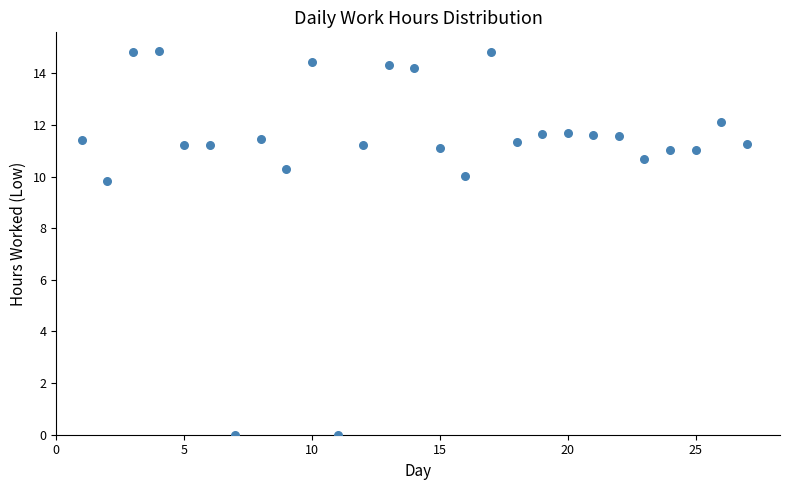

What Y value in the scatter plot is closest to 7?

9.8